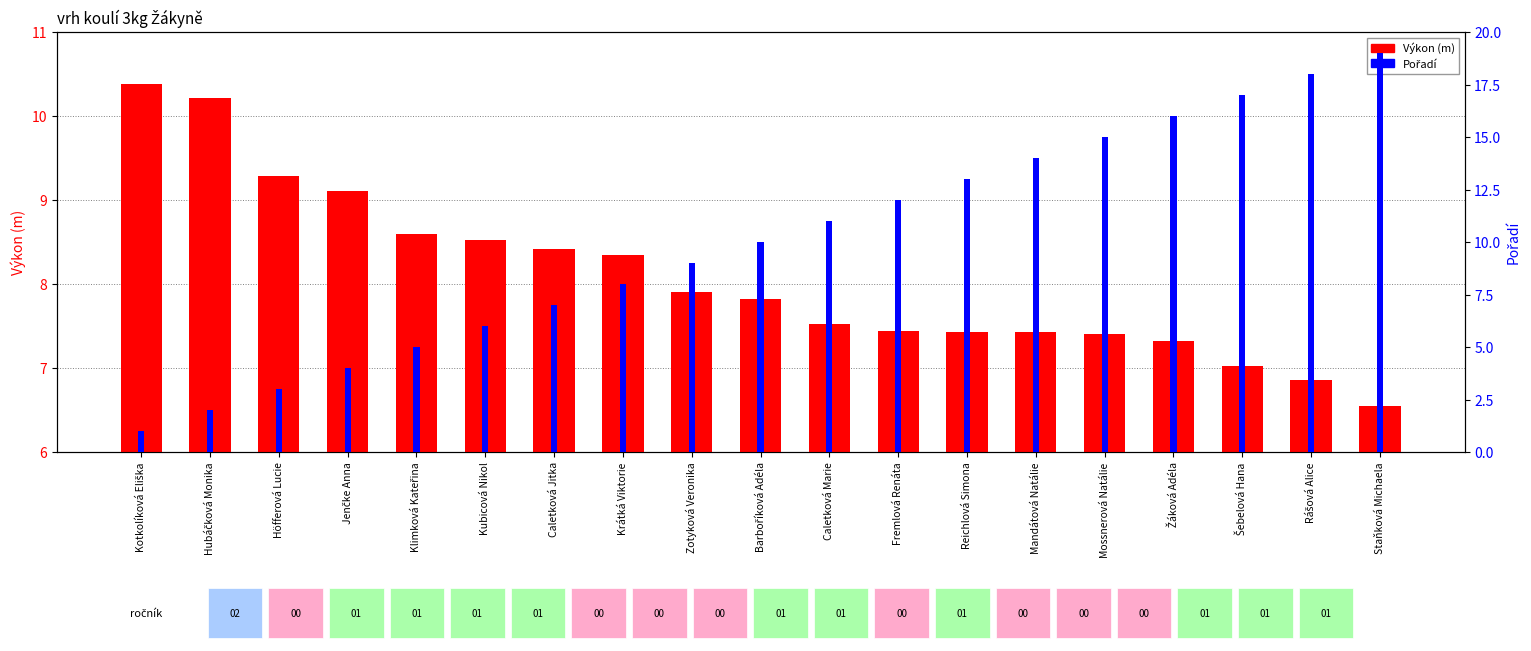

What is the average value of the Pořadí series?

10.0